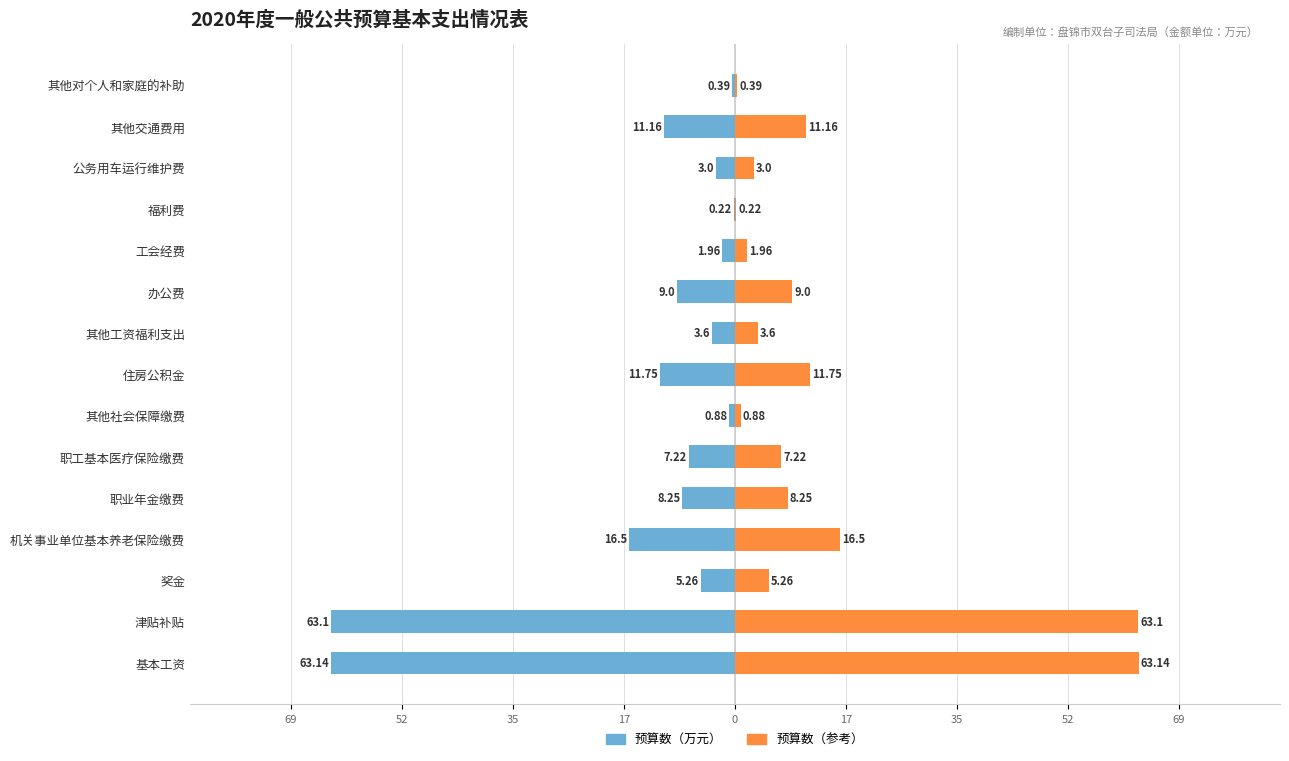

The 预算数（左） series shows -7.9 at 住房公积金. True or false?

False